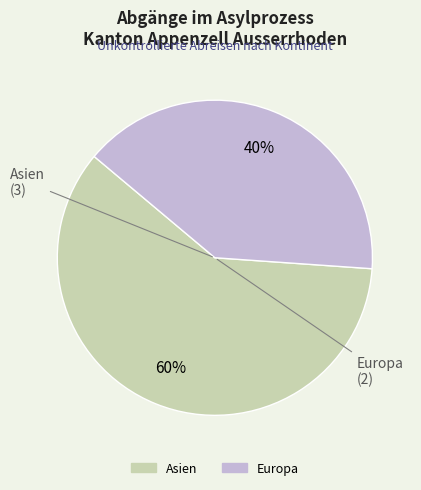

How many slices are in this pie chart?

2